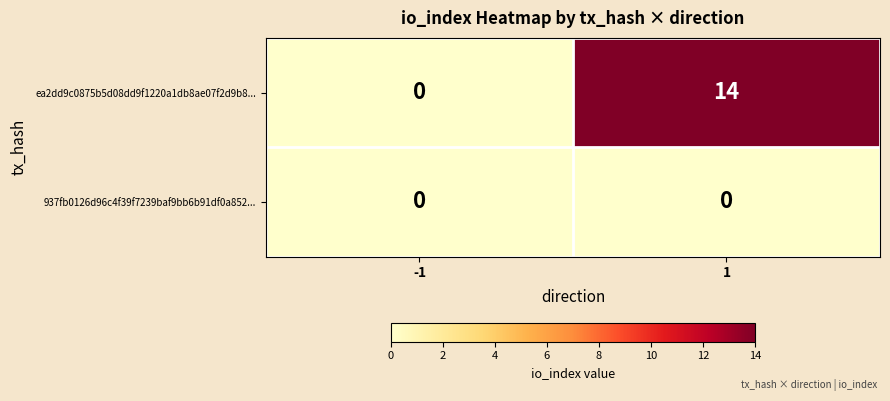

What value does the ea2dd9c0875b5d08dd9f1220a1db8ae07f2d9b8... series have at 1?

14